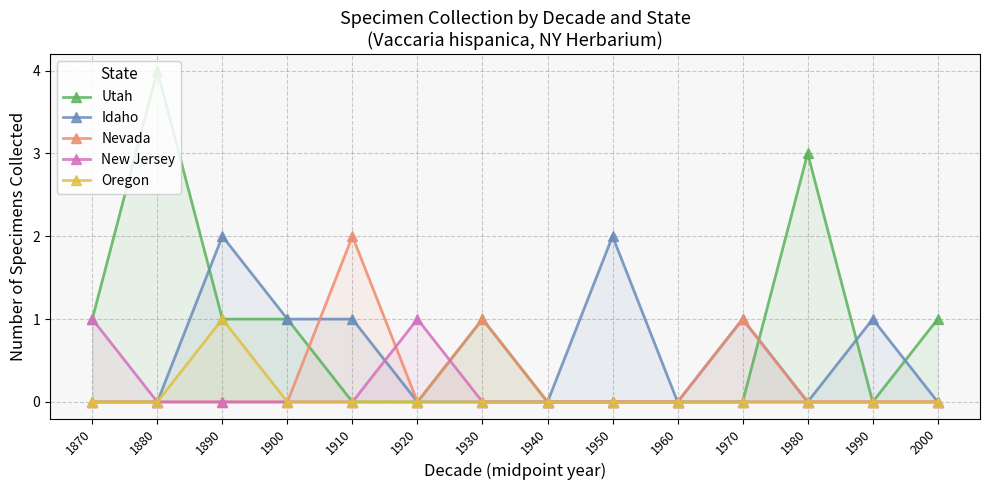

Where is the first local minimum for Idaho?

1960